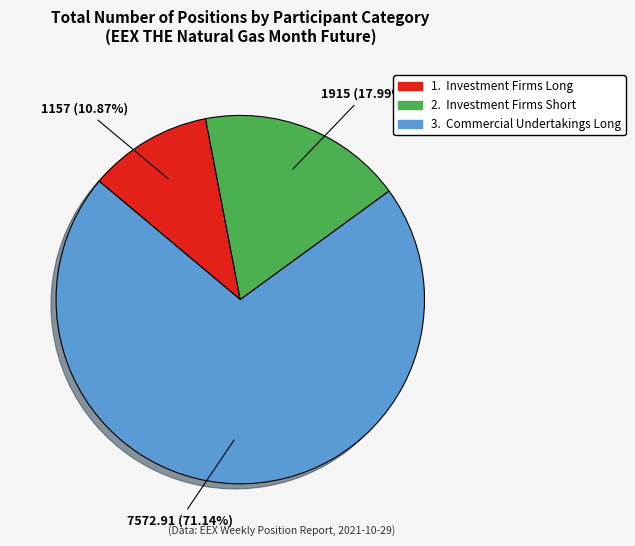

Is there a majority slice in this chart?

Yes